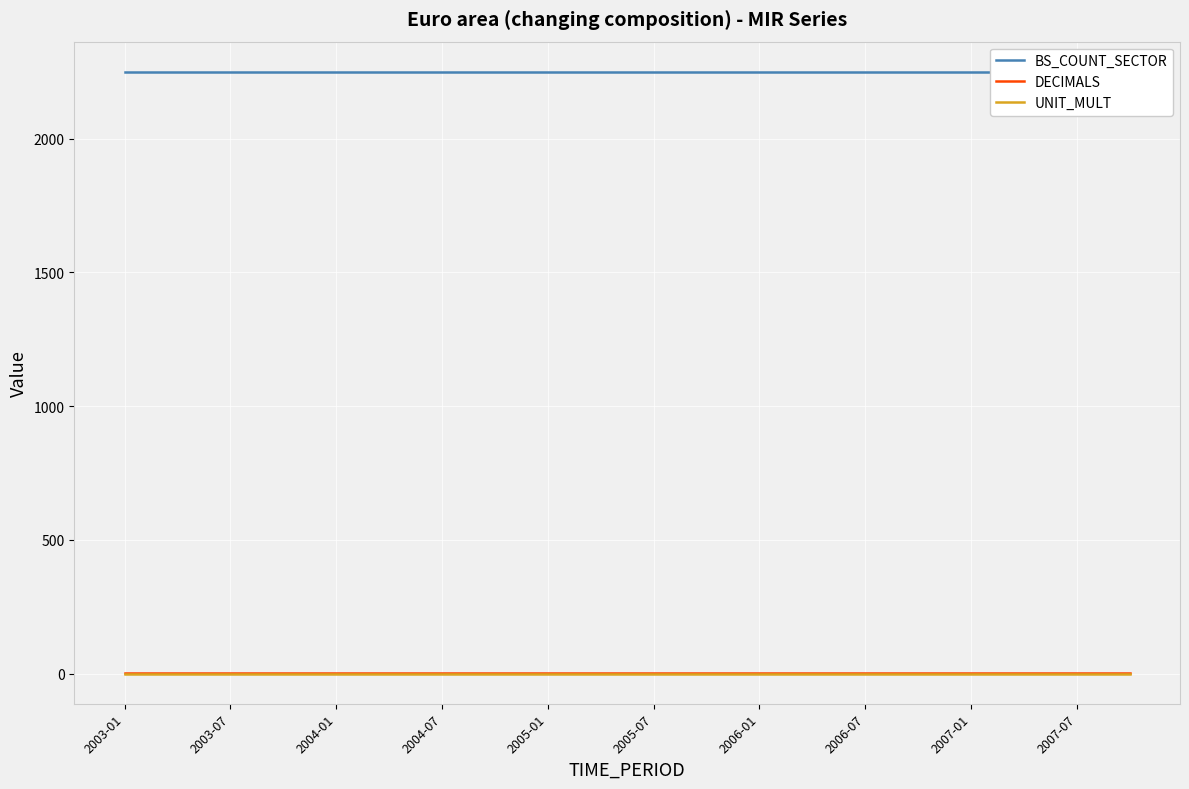

What is the value of the DECIMALS point at the 6th from the left?

4